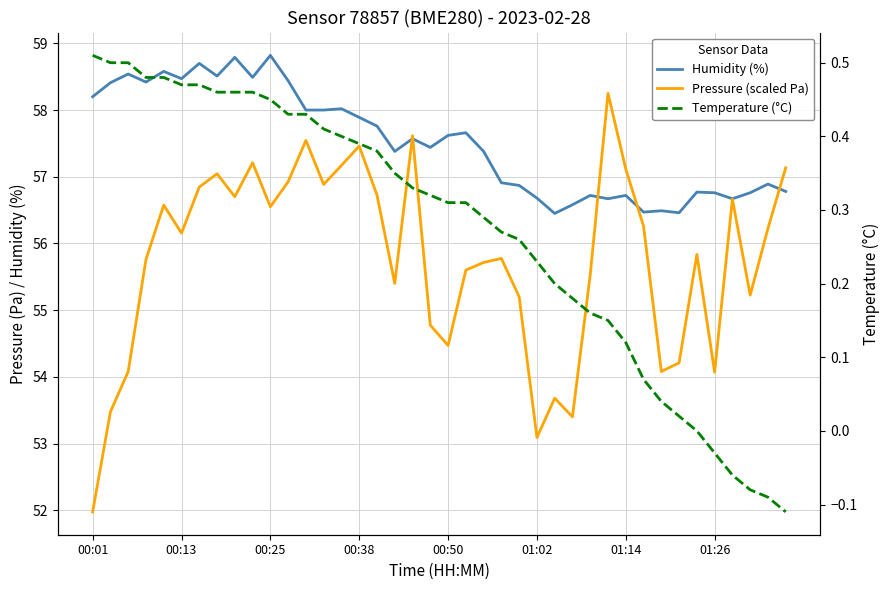

Reading left to right, extract all data points from this chart.

Humidity (%): 58.2	58.4	58.5	58.4	58.6	58.5	58.7	58.5	58.8	58.5	58.8	58.4	58.0	58.0	58.0	57.9	57.8	57.4	57.6	57.4	57.6	57.7	57.4	56.9	56.9	56.7	56.5	56.6	56.7	56.7	56.7	56.5	56.5	56.5	56.8	56.8	56.7	56.8	56.9	56.8
Pressure (scaled Pa): 52.0	53.5	54.1	55.8	56.6	56.2	56.8	57.0	56.7	57.2	56.6	56.9	57.5	56.9	57.2	57.5	56.7	55.4	57.6	54.8	54.5	55.6	55.7	55.8	55.2	53.1	53.7	53.4	55.5	58.2	57.1	56.3	54.1	54.2	55.8	54.1	56.7	55.2	56.2	57.1
Temperature (°C): 0.5	0.5	0.5	0.5	0.5	0.5	0.5	0.5	0.5	0.5	0.5	0.4	0.4	0.4	0.4	0.4	0.4	0.3	0.3	0.3	0.3	0.3	0.3	0.3	0.3	0.2	0.2	0.2	0.2	0.1	0.1	0.1	0.0	0.0	-0.0	-0.0	-0.1	-0.1	-0.1	-0.1